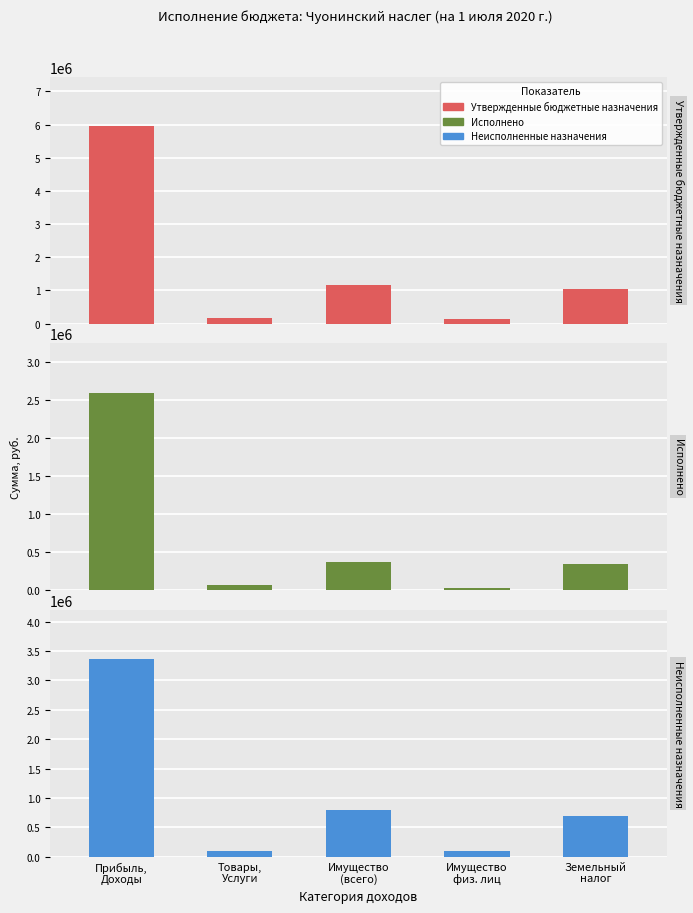

Is the value of Неисполненные назначения at Товары,
Услуги greater than the value of Утвержденные бюджетные назначения at Имущество
физ. лиц?

No